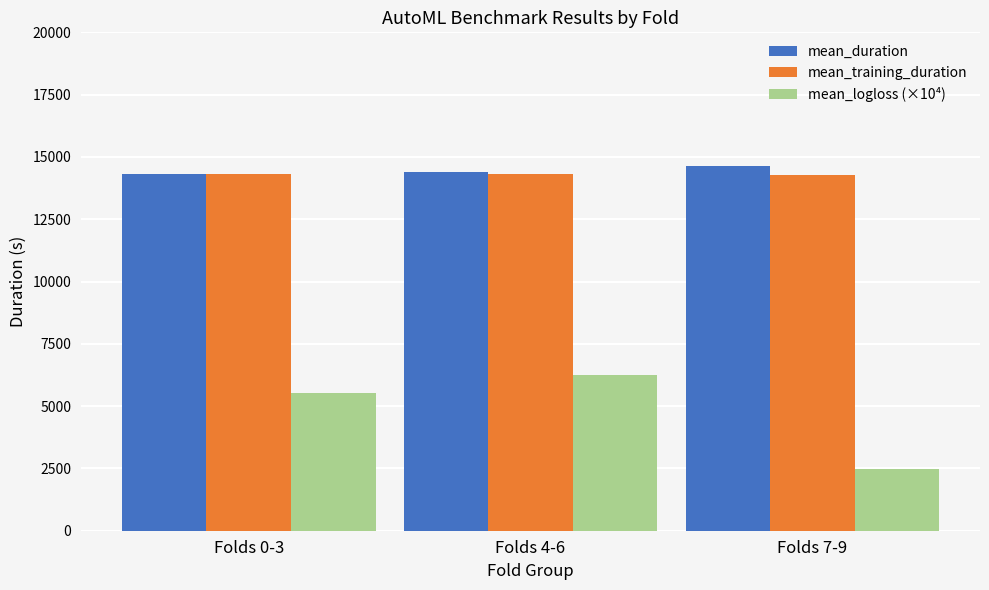

What is the maximum value shown in the chart?

14620.6